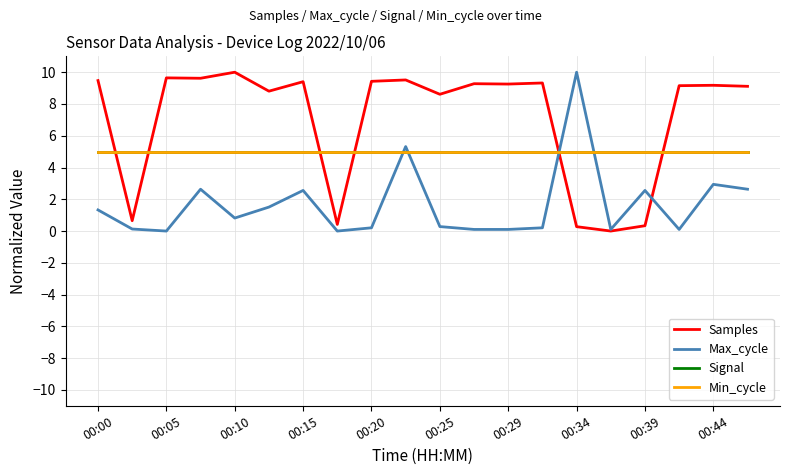

What is the average value of the Min_cycle series?

5.0